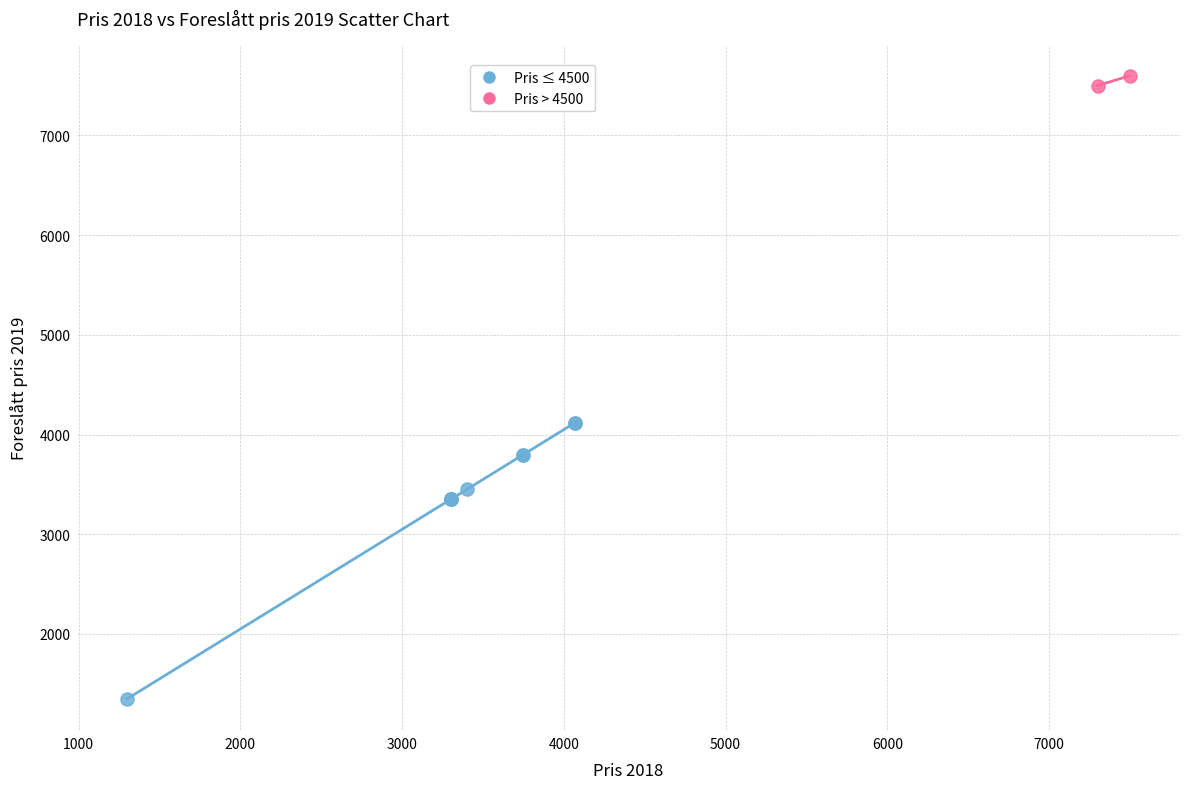

Which series has the largest Y range (max minus min)?

Pris ≤ 4500